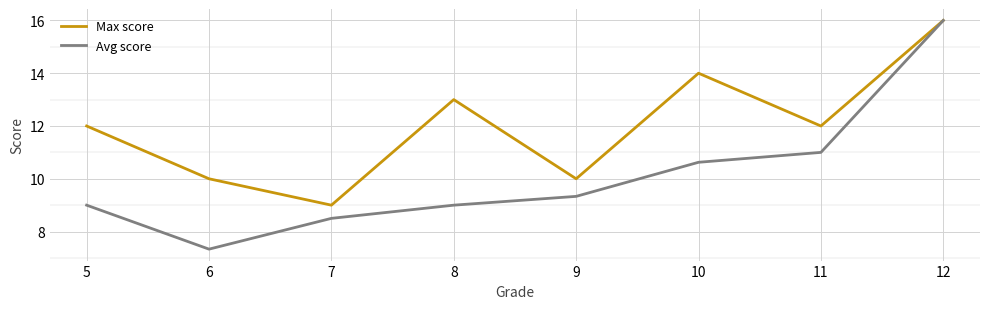

True or false: Max score has a value of 12.0 at 5.

True